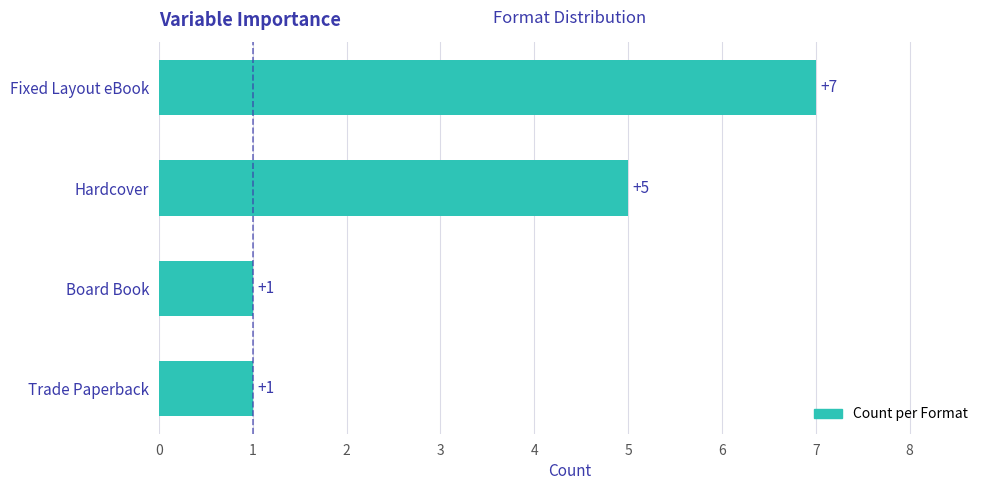

Does the chart contain stacked bars?

No